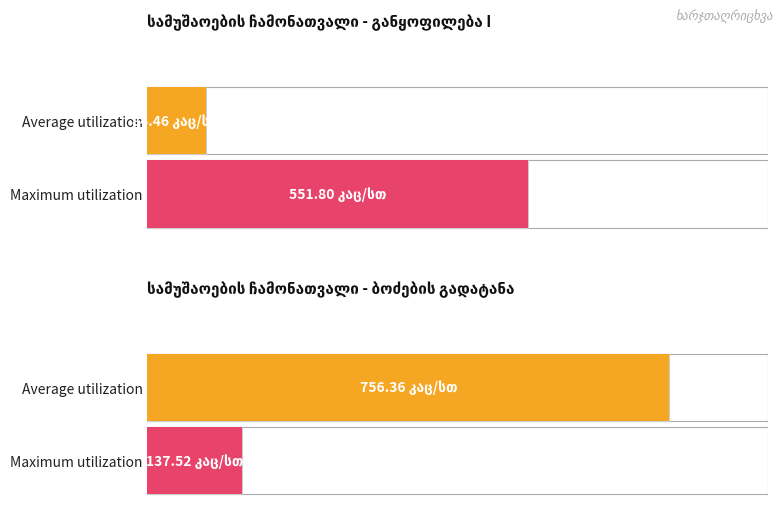

At which category is the sum across all series the highest?

ბოძების გადატანა